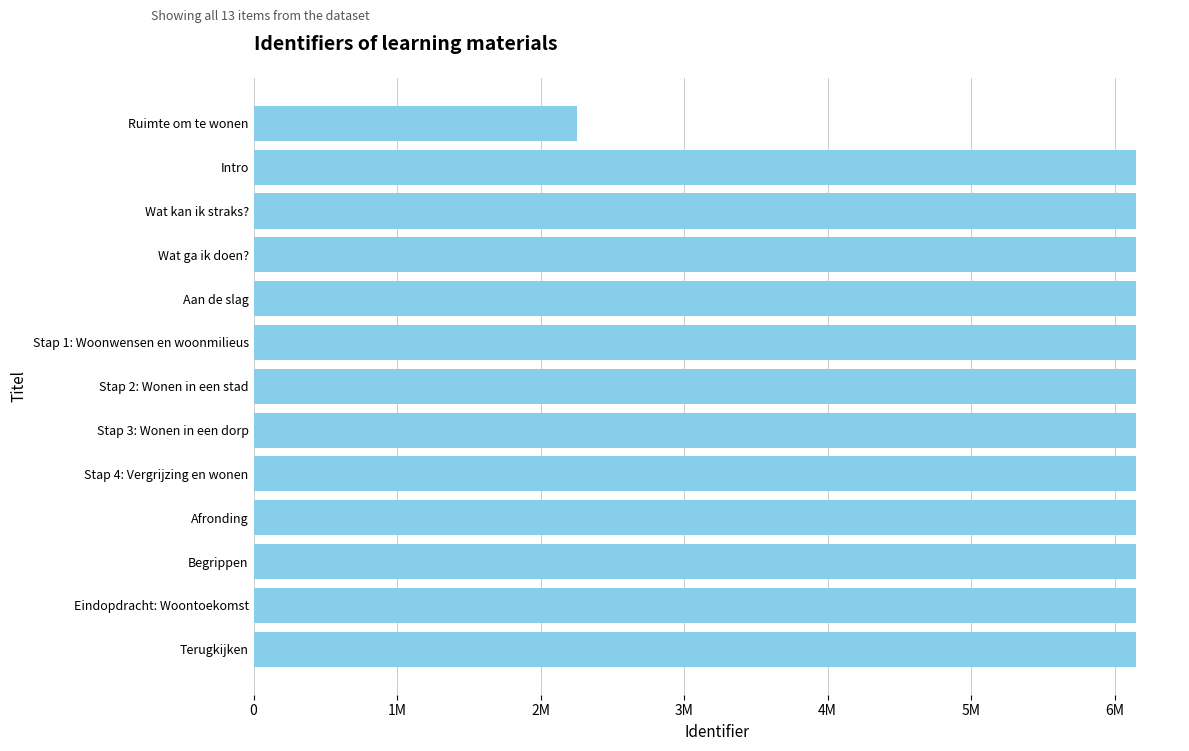

What is the sum of all values?

76022763